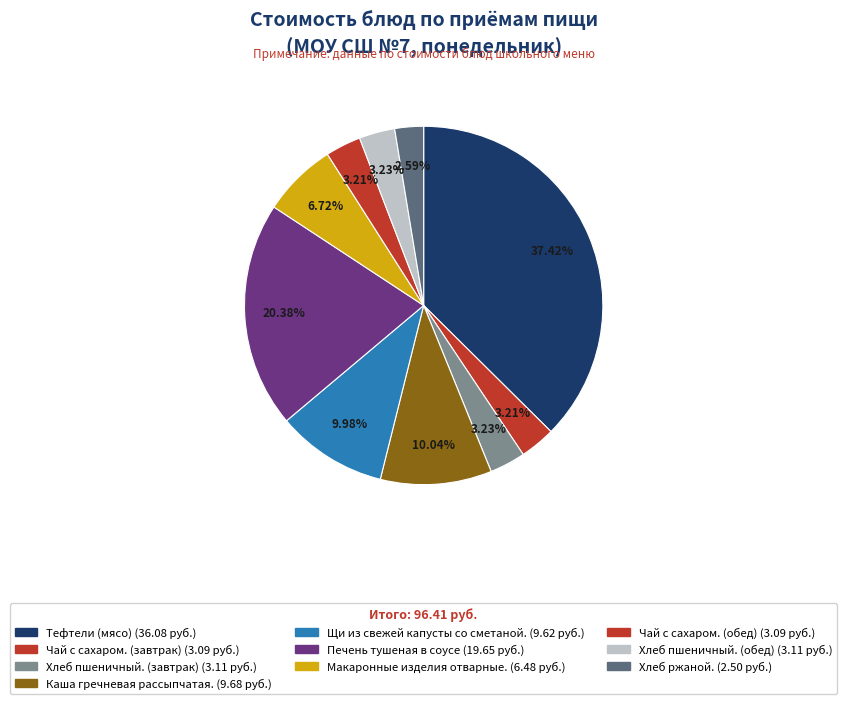

What percentage is the Макаронные изделия отварные. slice, to the nearest percent?

7%